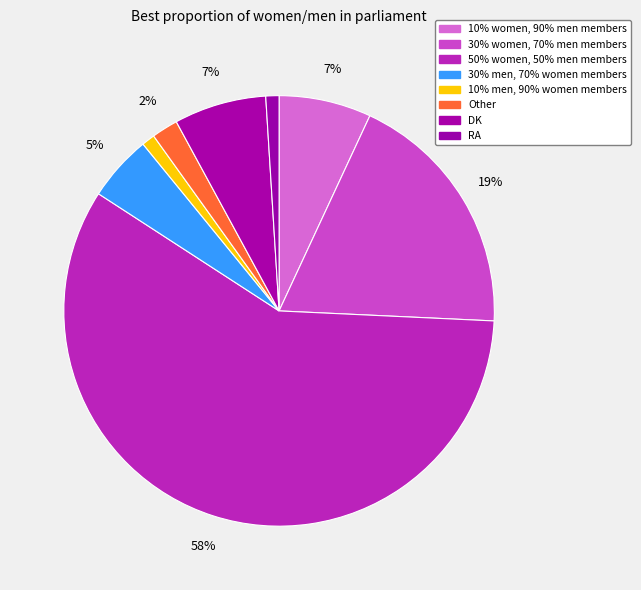

To the nearest percent, what is the average slice percentage?

12%